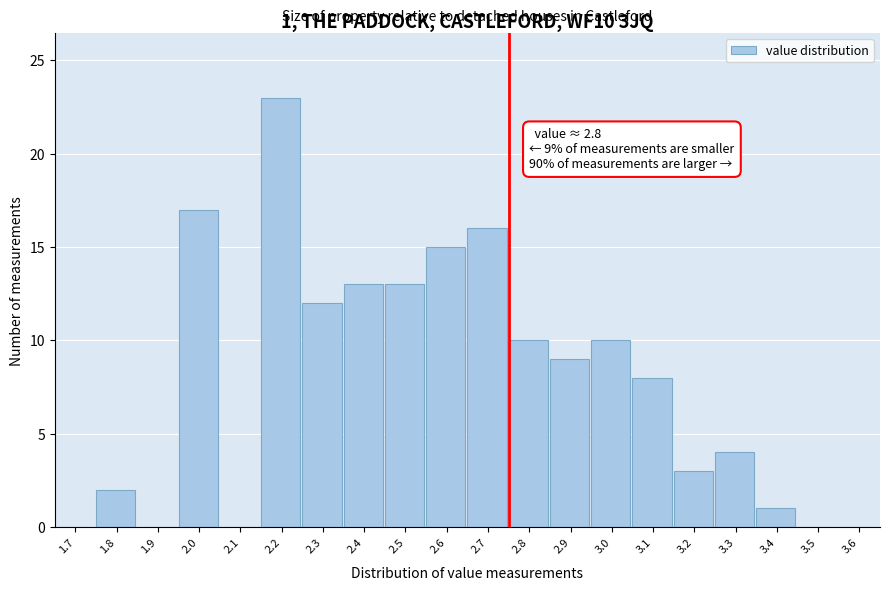

Reading left to right, extract all data points from this chart.

1.7=0	1.8=2	1.9=0	2.0=17	2.1=0	2.2=23	2.3=12	2.4=13	2.5=13	2.6=15	2.7=16	2.8=10	2.9=9	3.0=10	3.1=8	3.2=3	3.3=4	3.4=1	3.5=0	3.6=0